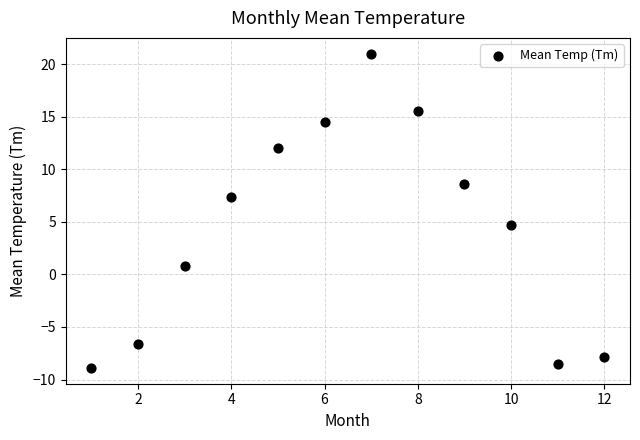

What is the average X value?

6.5